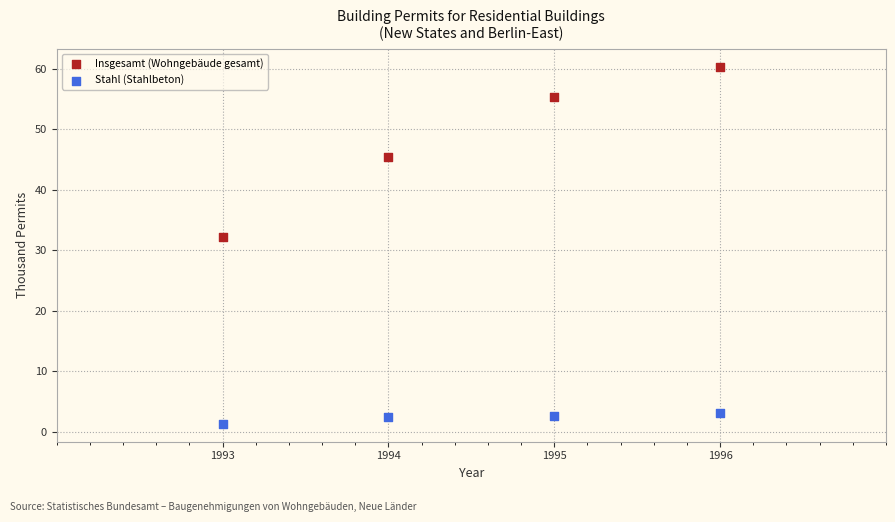

In the Insgesamt (Wohngebäude gesamt) series, what Y value is closest to 46?

45.4